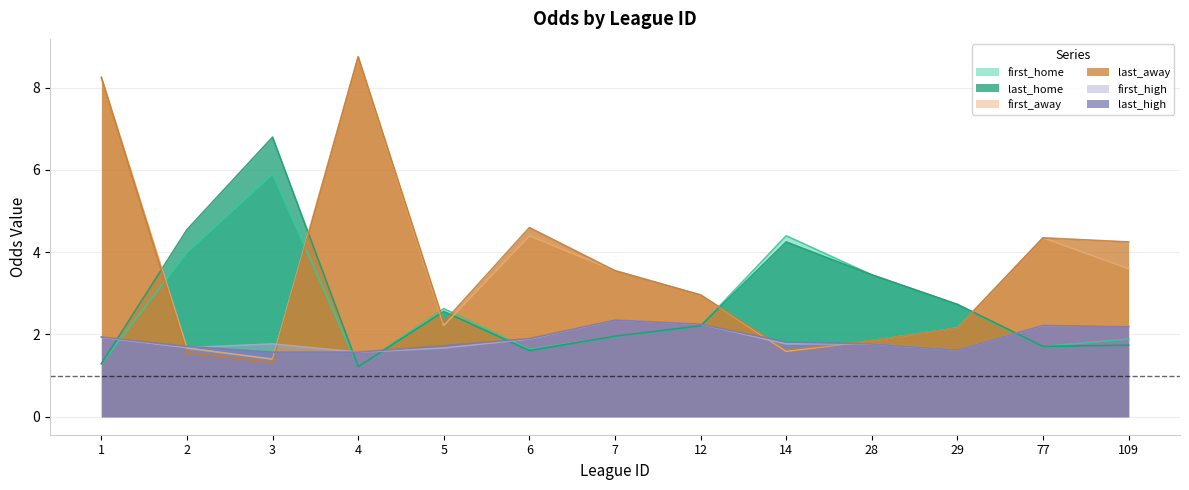

The last_home series shows 0.4 at 77. True or false?

False